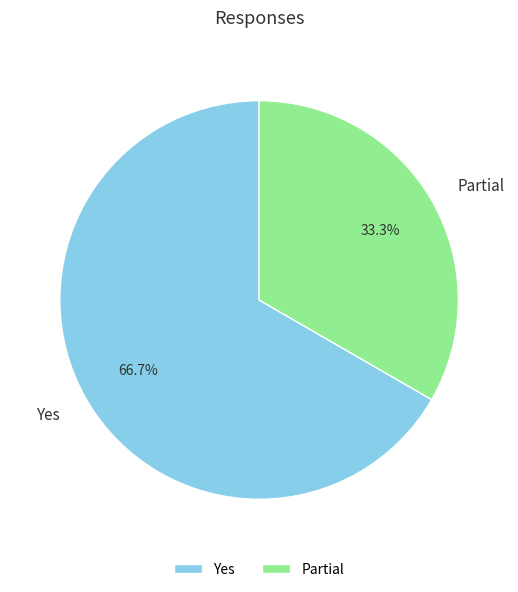

Count the number of slices in the pie.

2